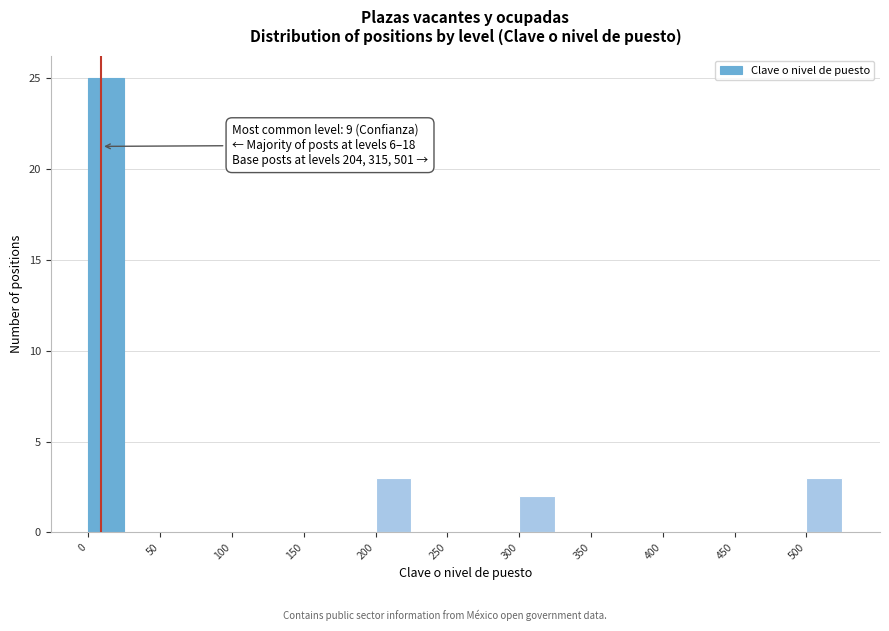

Over which range of the x-axis is the bar tallest?

0 to 25